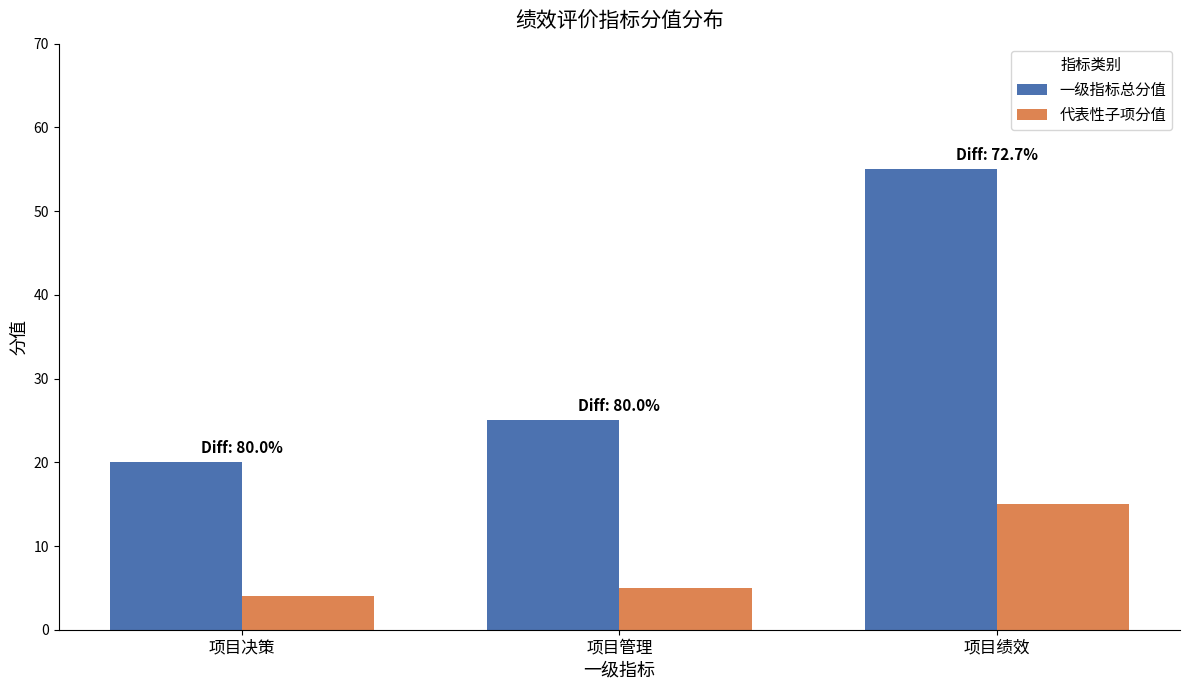

Which series has the largest total across all categories?

一级指标总分值